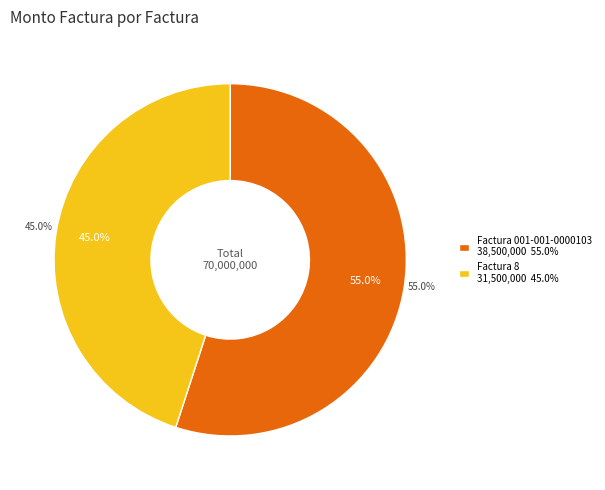

What is the largest slice in the pie chart?

Factura 001-001-0000103